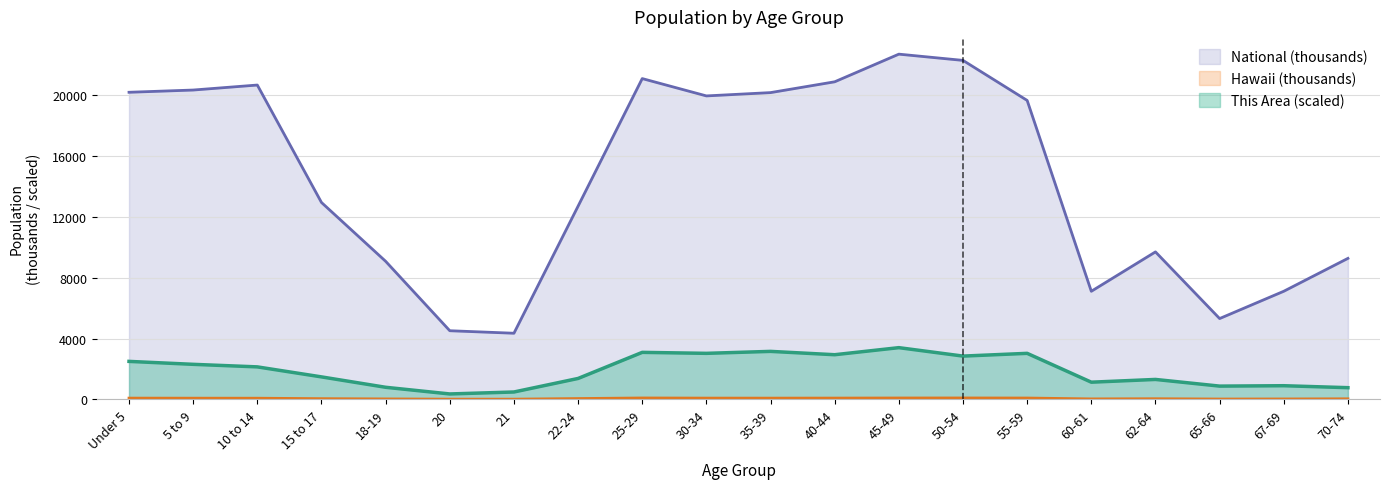

In Hawaii, how many points are lower than both neighbors (excluding endpoints)?

4